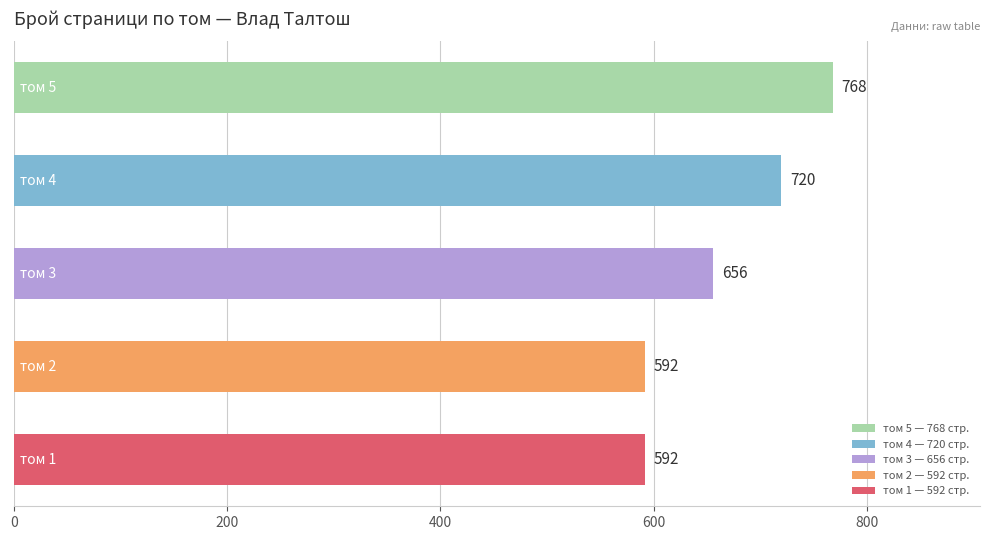

What is the average value?

666